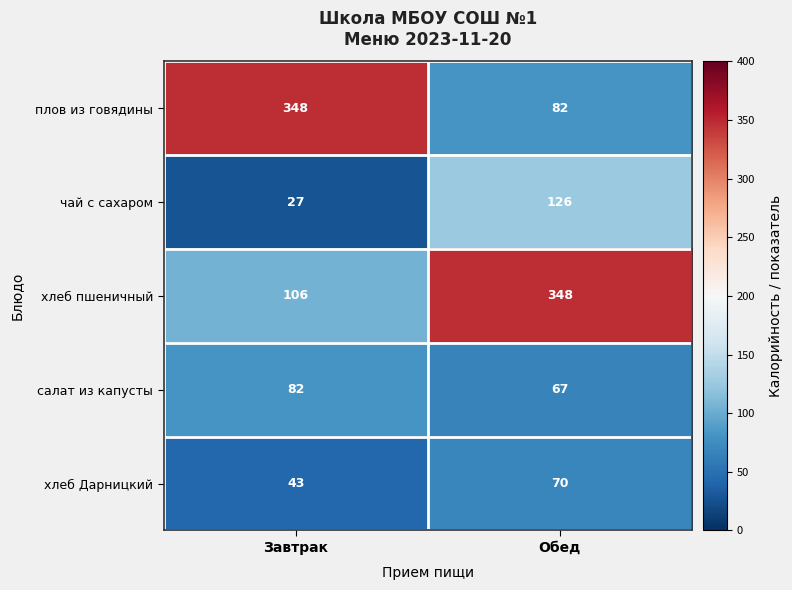

What is the greatest value displayed?

348